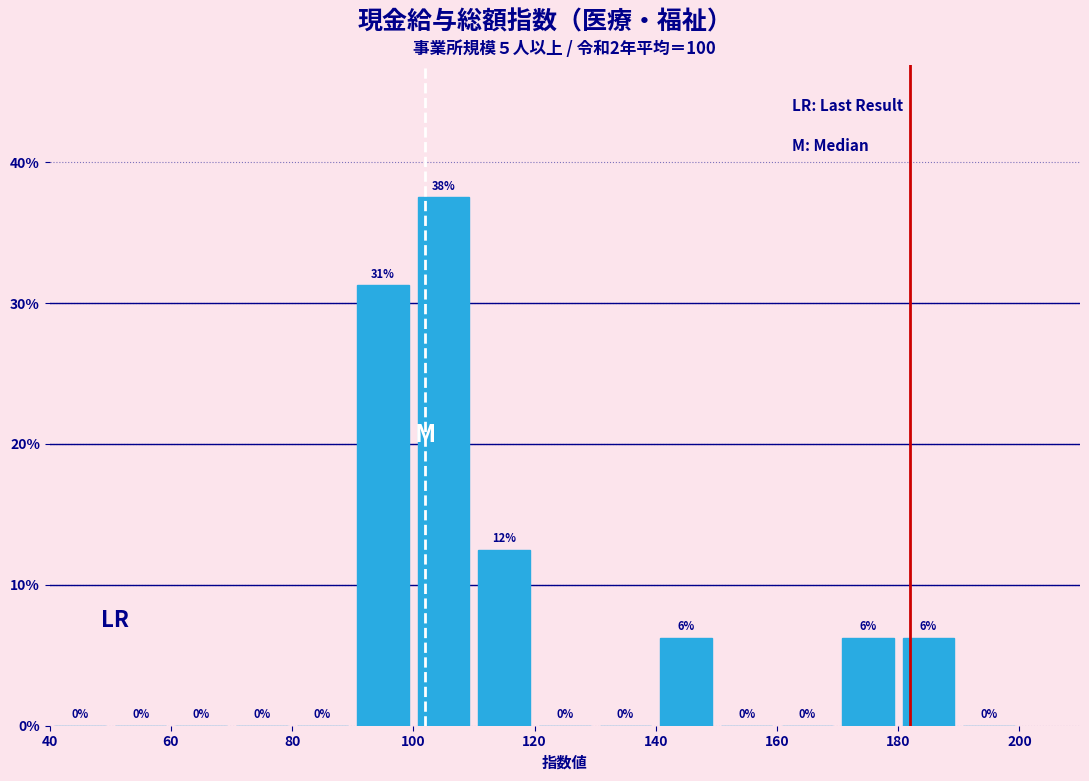

Over which range of the x-axis is the bar tallest?

100 to 110